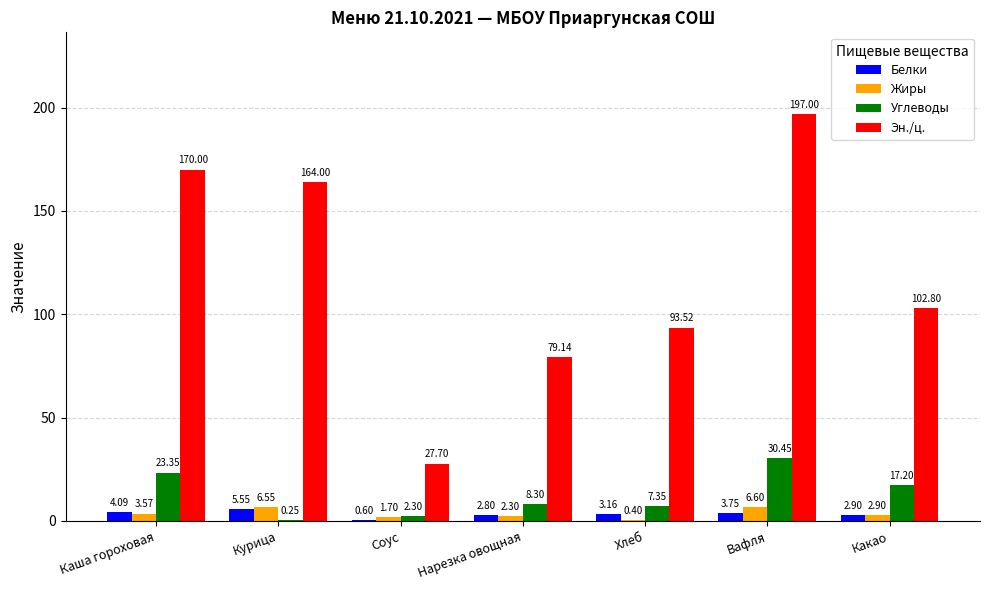

Where does the Жиры series first go above 2?

Каша гороховая